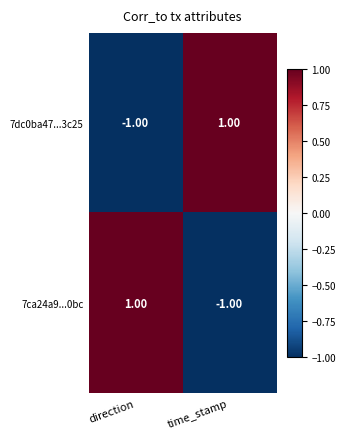

Is the value of 7ca24a9...0bc at time_stamp greater than the value of 7dc0ba47...3c25 at time_stamp?

No